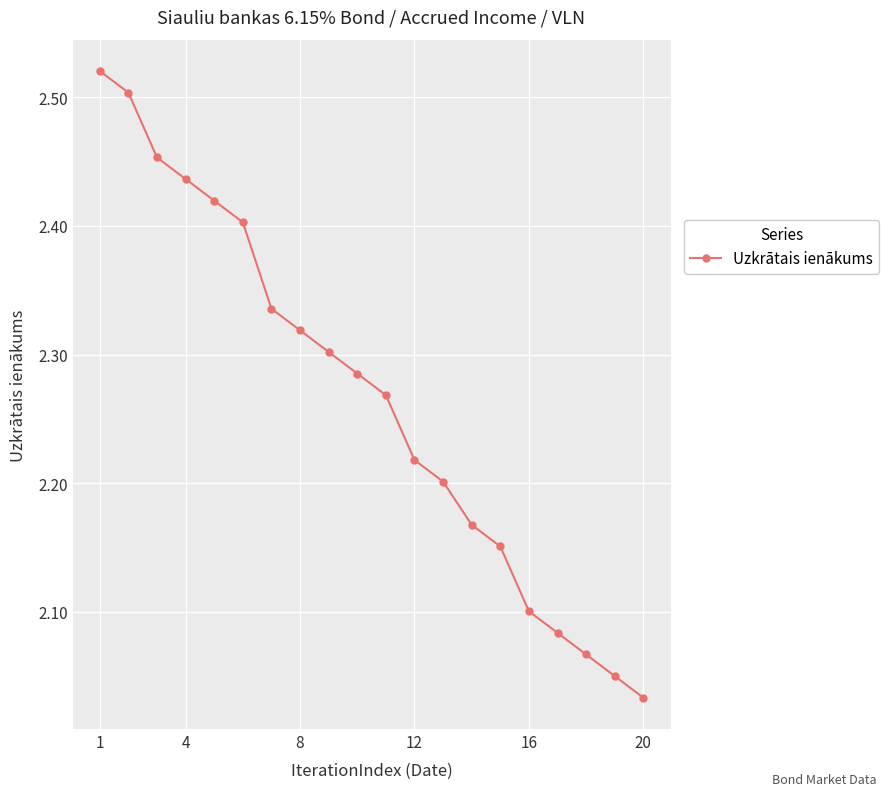

What is the sum of all values?

45.3